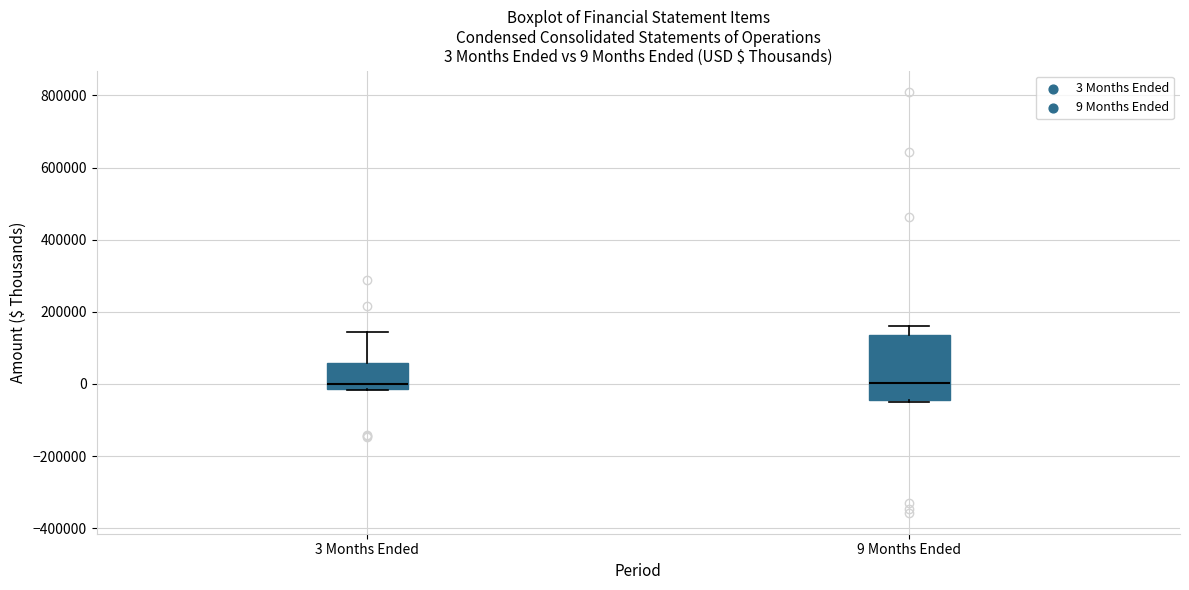

Which box is the tallest, from its lower edge to its upper edge?

9 Months Ended